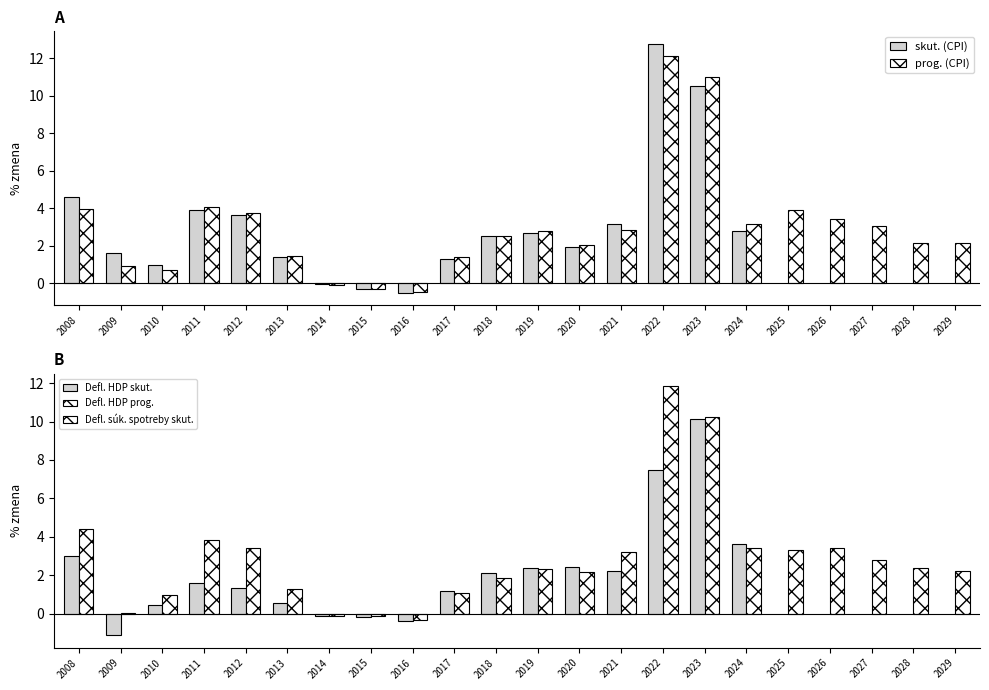

Approximately how many times larger is the value at 2011 compared to 2023?

0.4